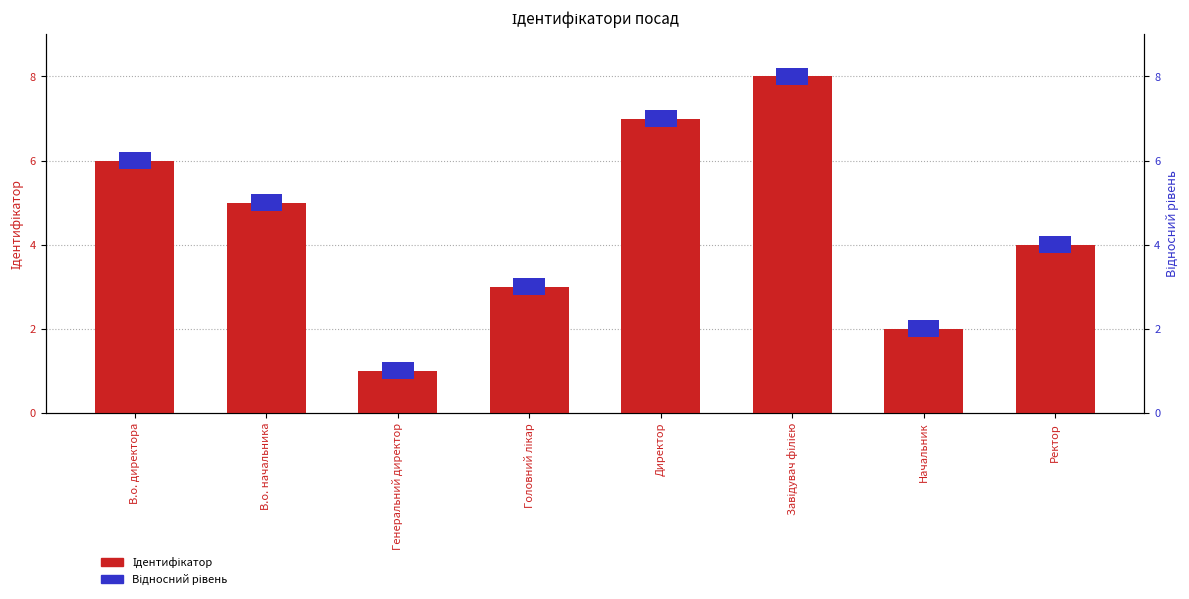

What is the average value of the Ідентифікатор series?

4.5